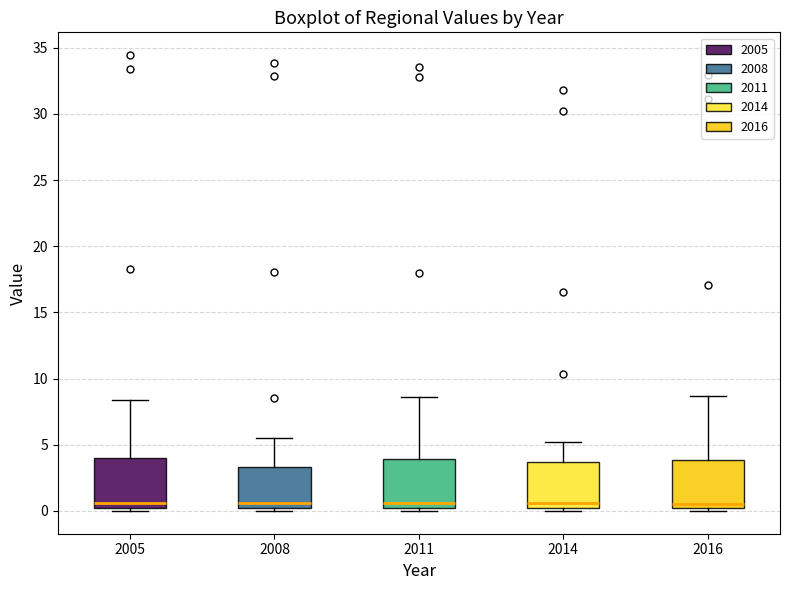

Where does the upper whisker of the box at x = 2008 end on the y-axis? The values are not printed on the chart, so give them approximately, as read against the axis.

5.5